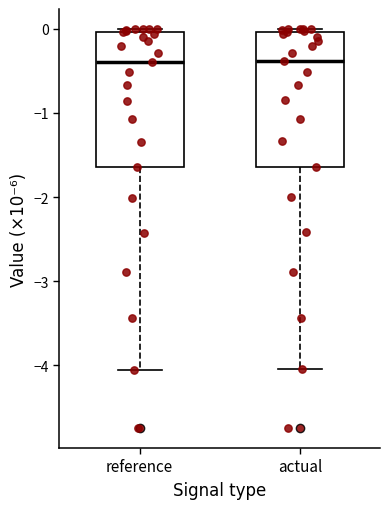

Where is the lower edge of the box for actual on the y-axis? The values are not printed on the chart, so give them approximately, as read against the axis.

-1.6